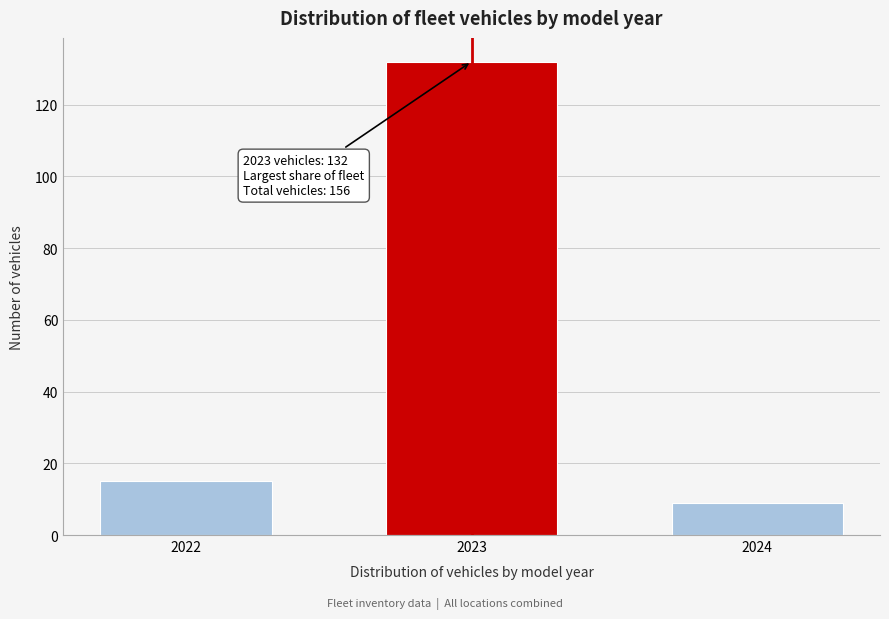

Reading right to left, what are all the values shown in this chart?

9	132	15